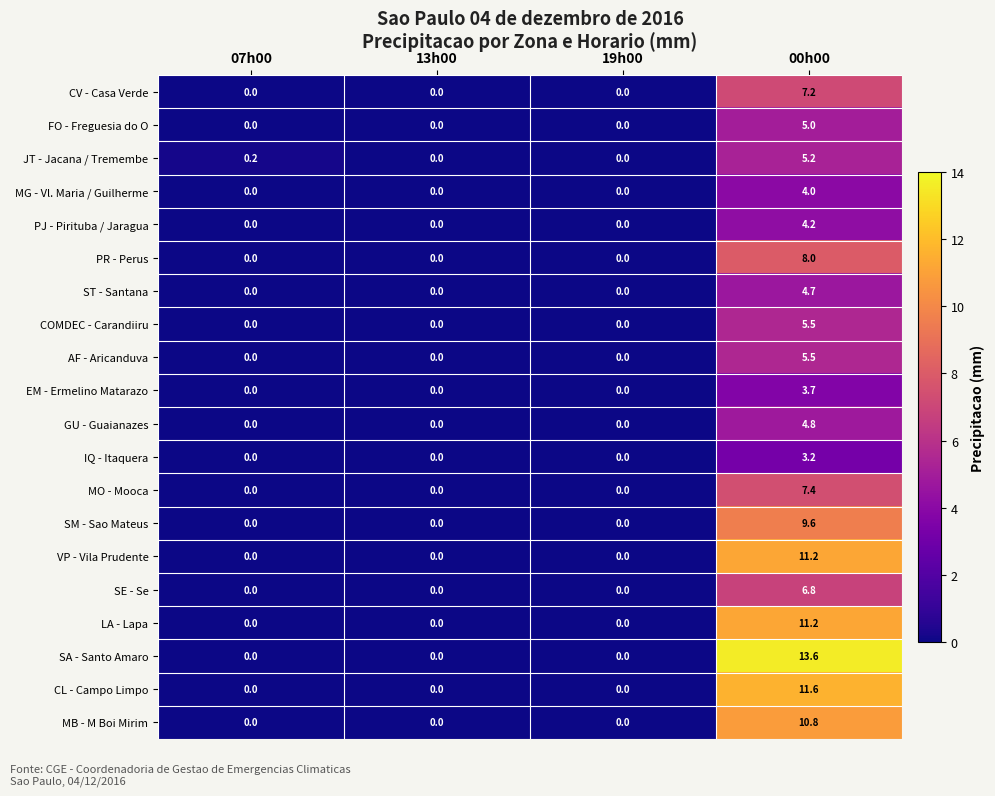

What value does the GU - Guaianazes series have at 00h00?

4.8